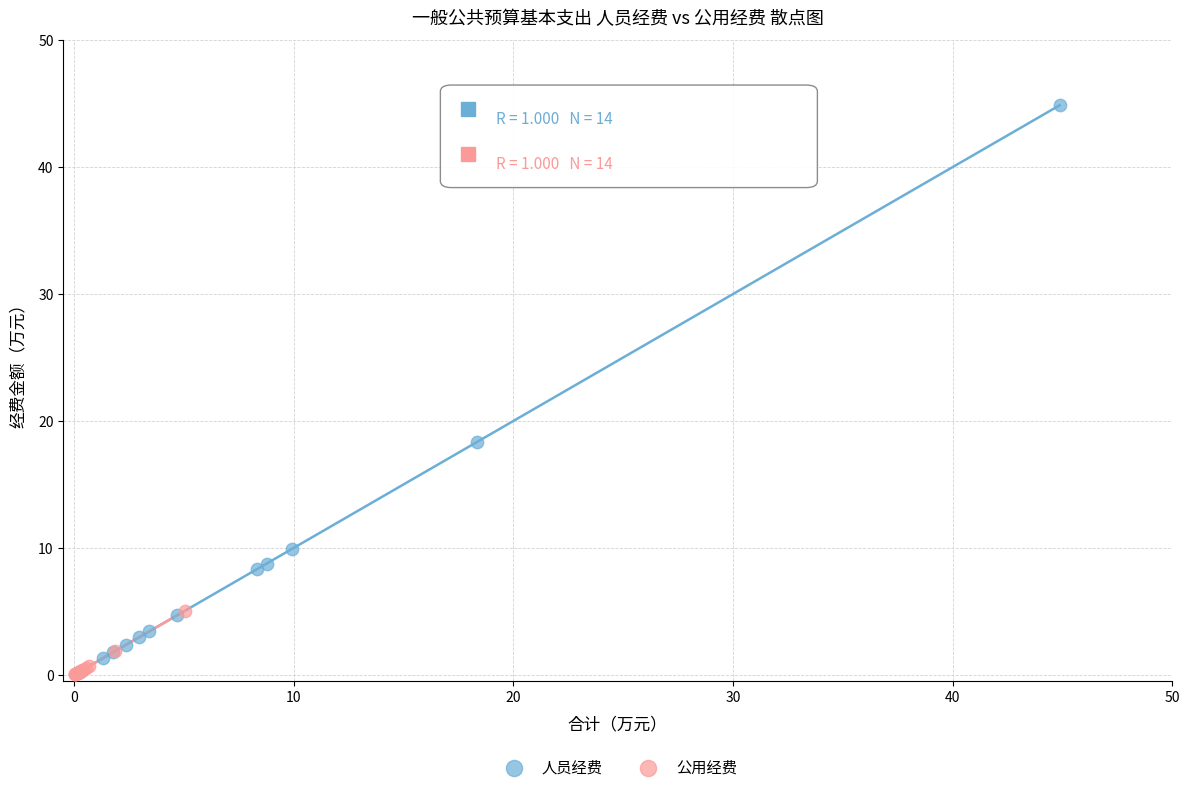

Which series has the largest Y range (max minus min)?

人员经费